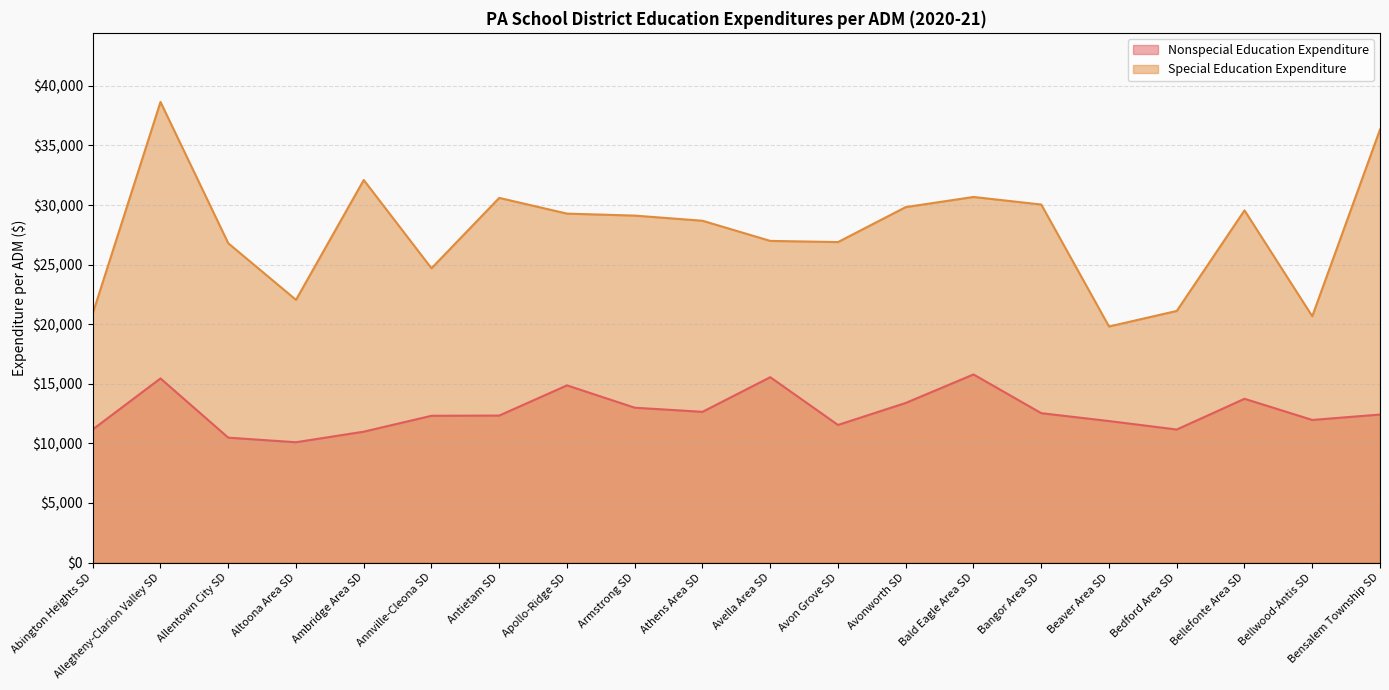

Where is the first local minimum for Nonspecial Education Expenditure?

Altoona Area SD